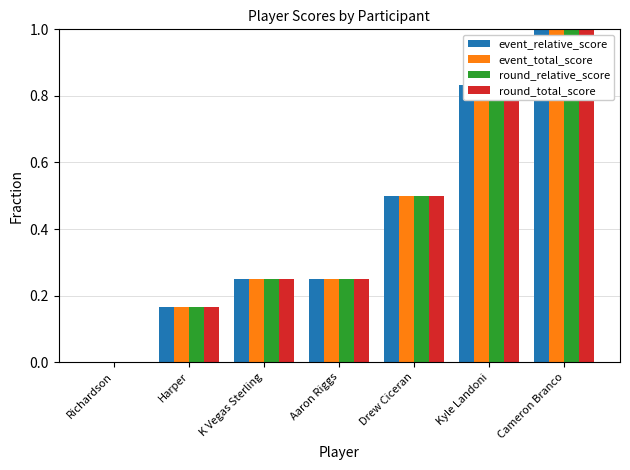

True or false: event_total_score has a value of 0.8 at Drew Ciceran.

False